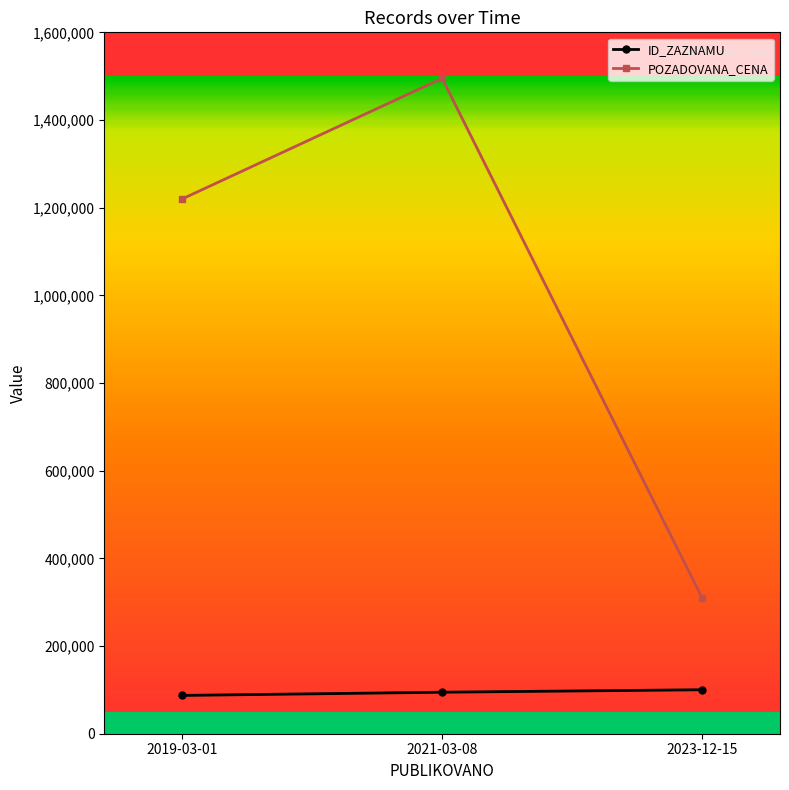

The value of POZADOVANA_CENA at 2021-03-08 is 561765. True or false?

False